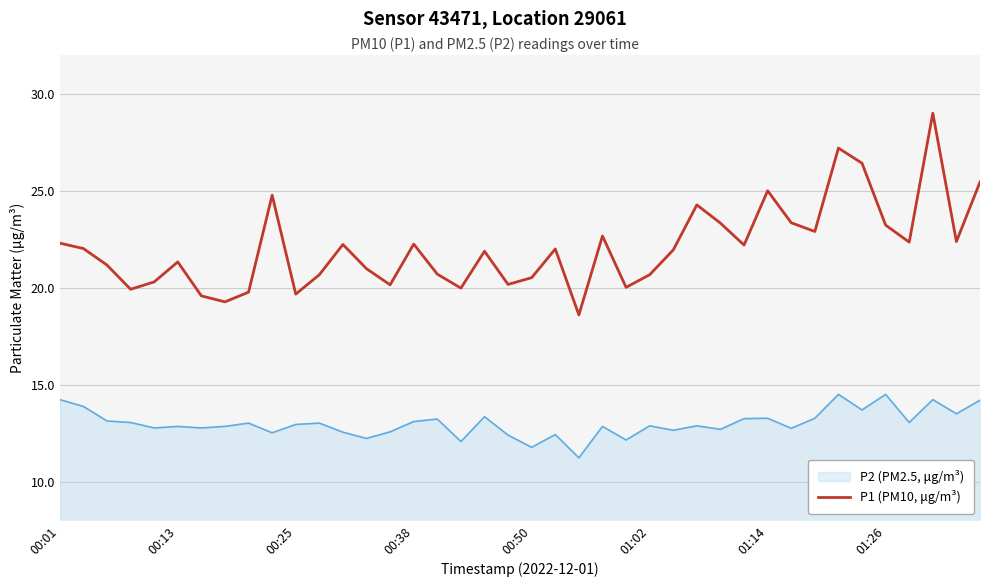

Which series has the largest total across all categories?

P1 (PM10, μg/m³)